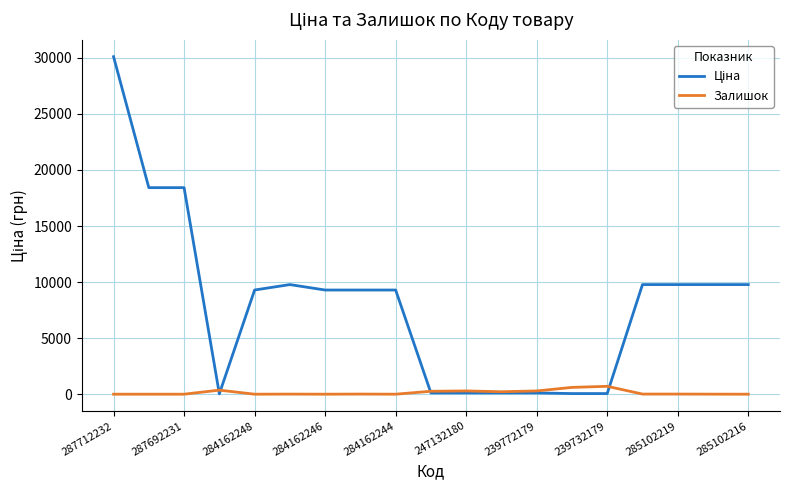

What is the maximum value for Залишок?

702.0